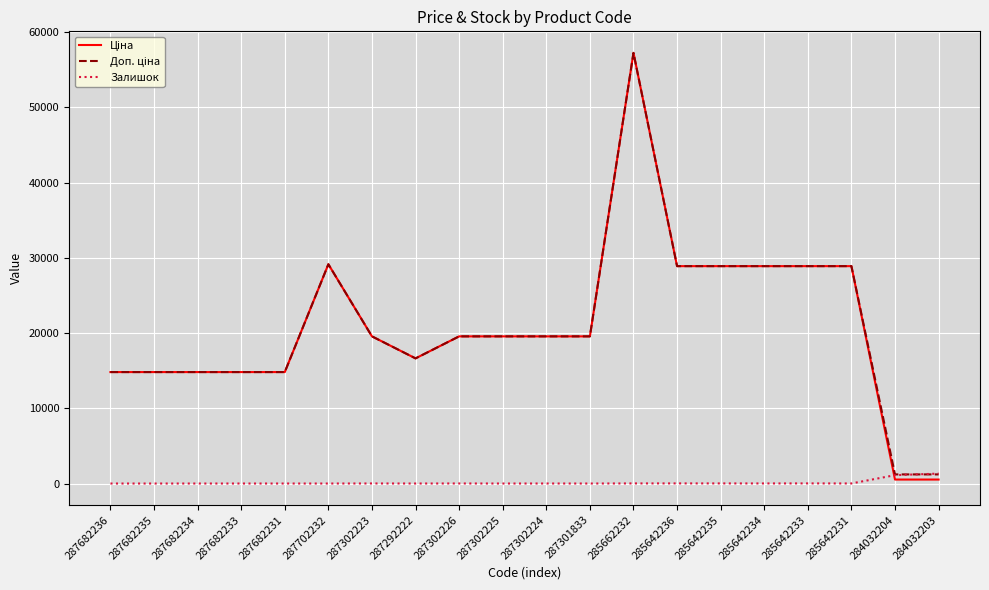

What is the maximum value shown in the chart?

57258.0